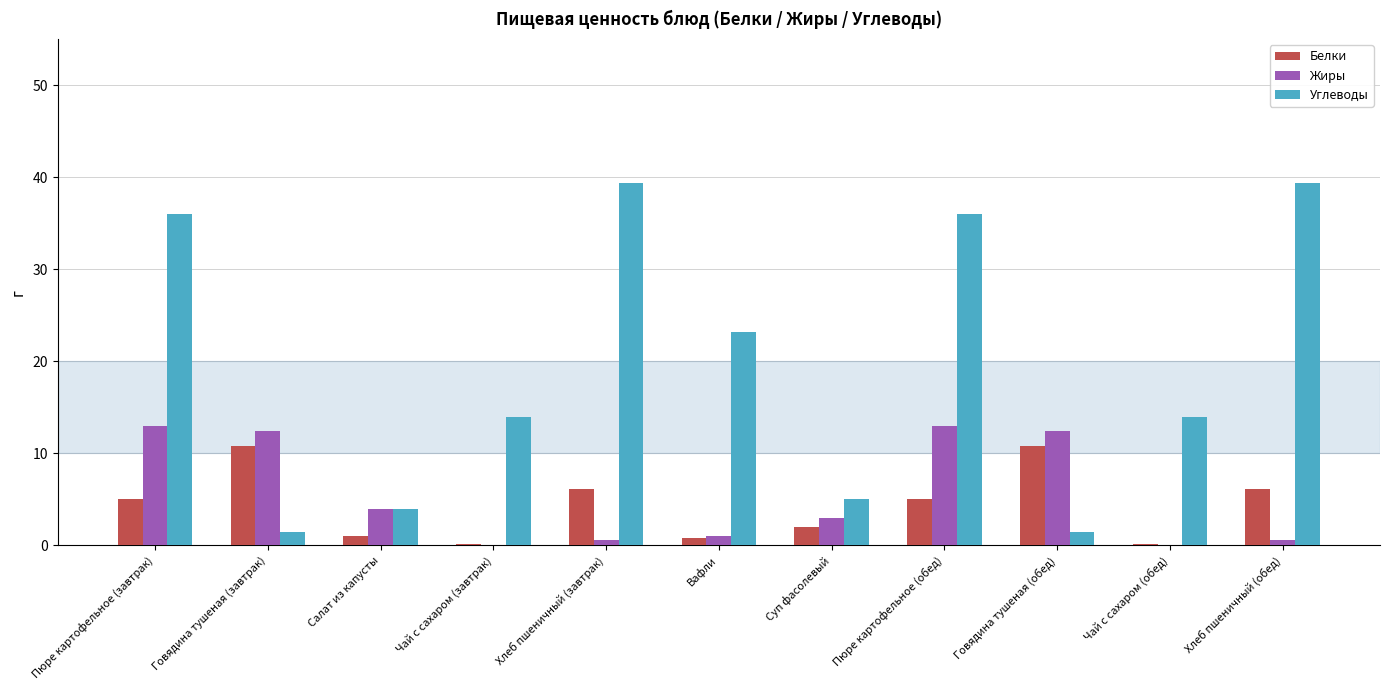

What is the total value across all series at Чай с сахаром (обед)?

14.2